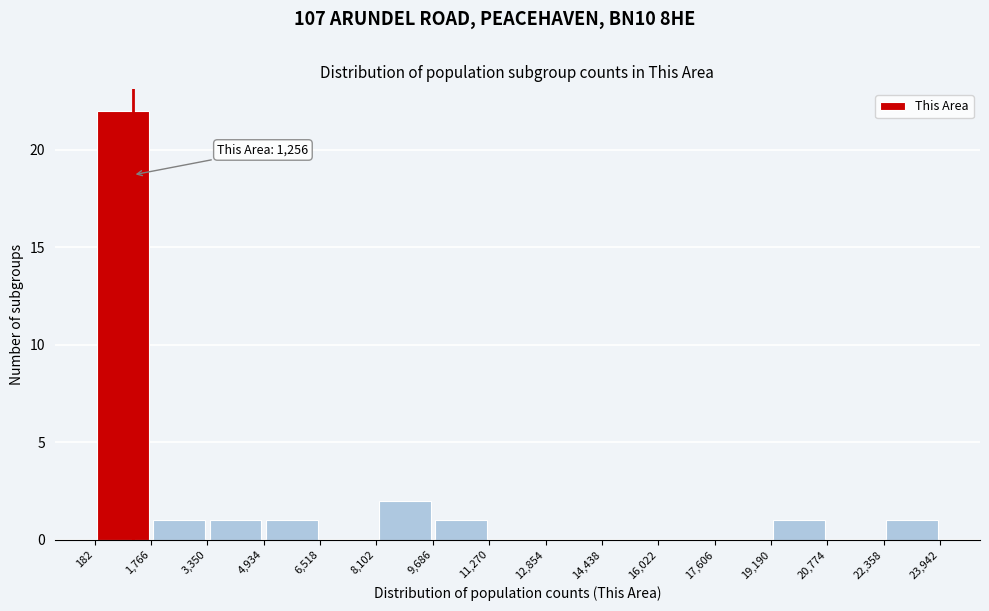

Over which range of the x-axis is the bar tallest?

182 to 1,766